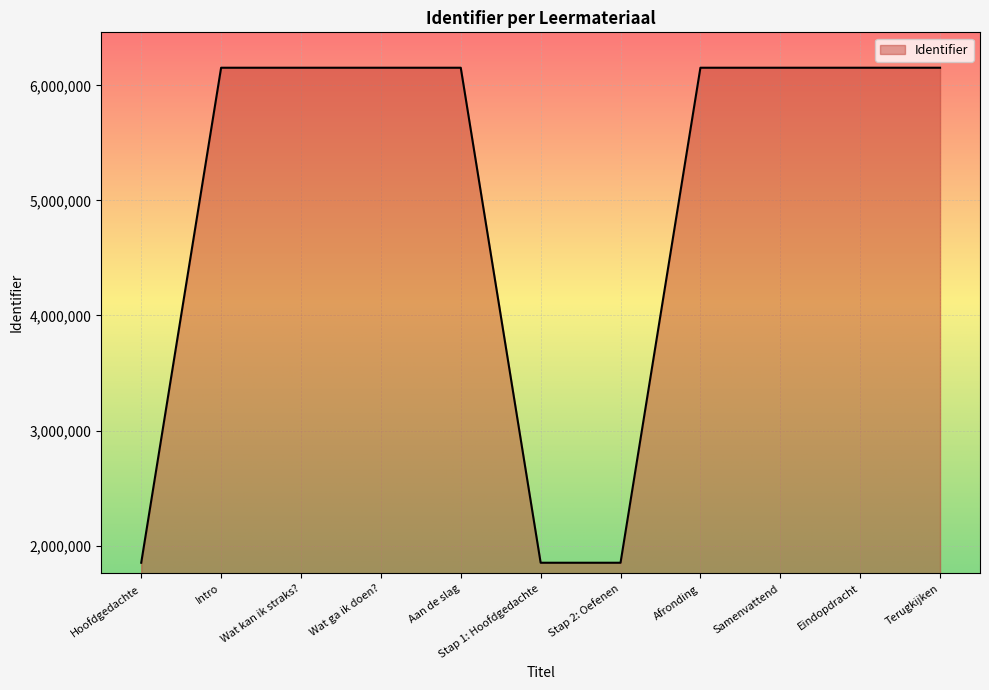

What is the minimum value shown in the chart?

1850950